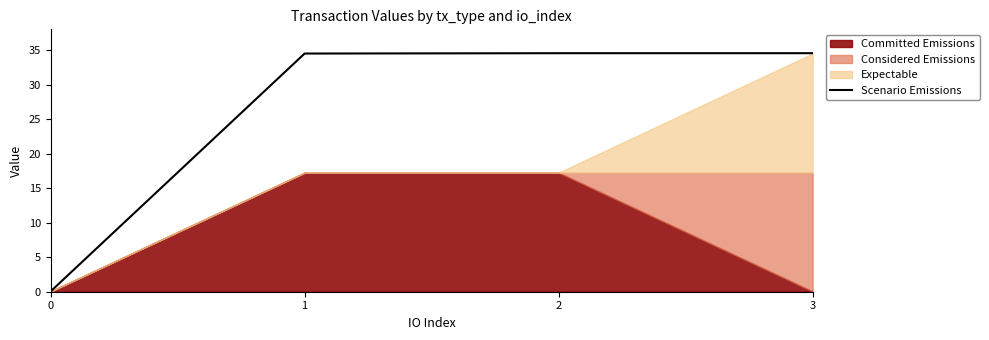

What is the maximum value for Scenario Emissions?

34.6